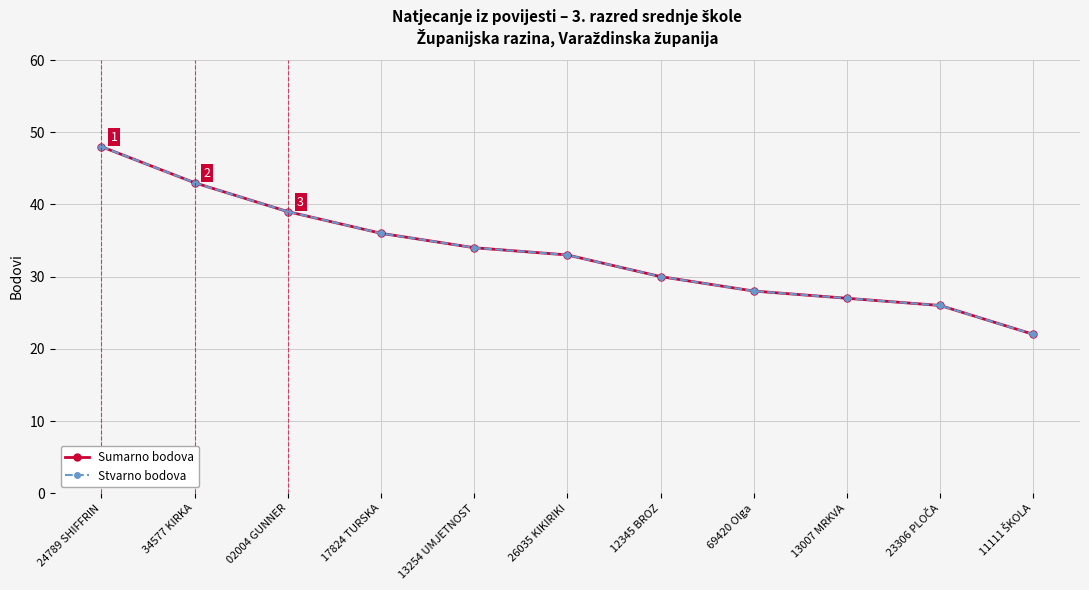

True or false: Sumarno bodova has more than 0 interior local peaks.

False